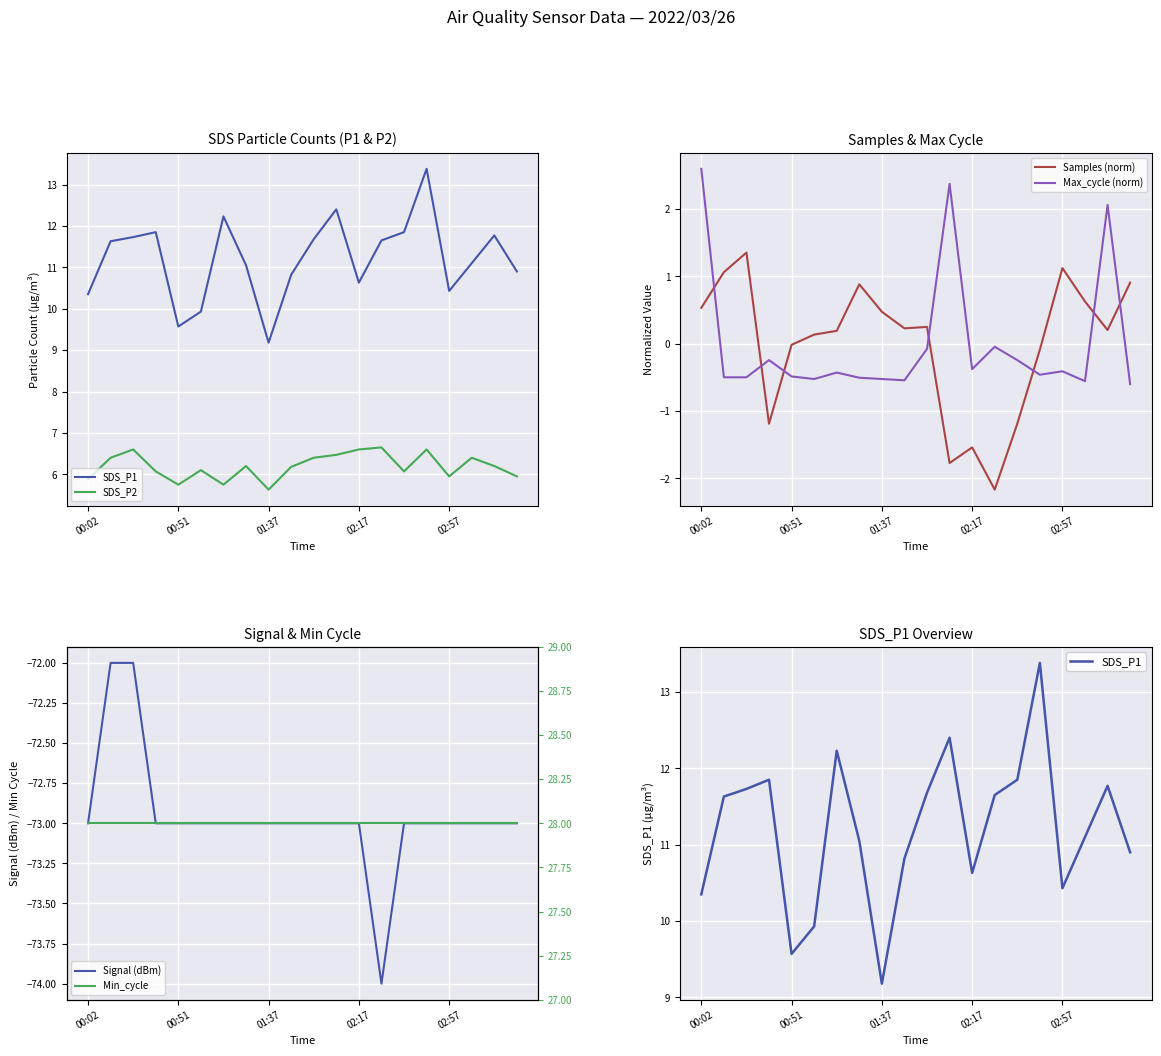

At which label does Samples (norm) first exceed 0?

00:02